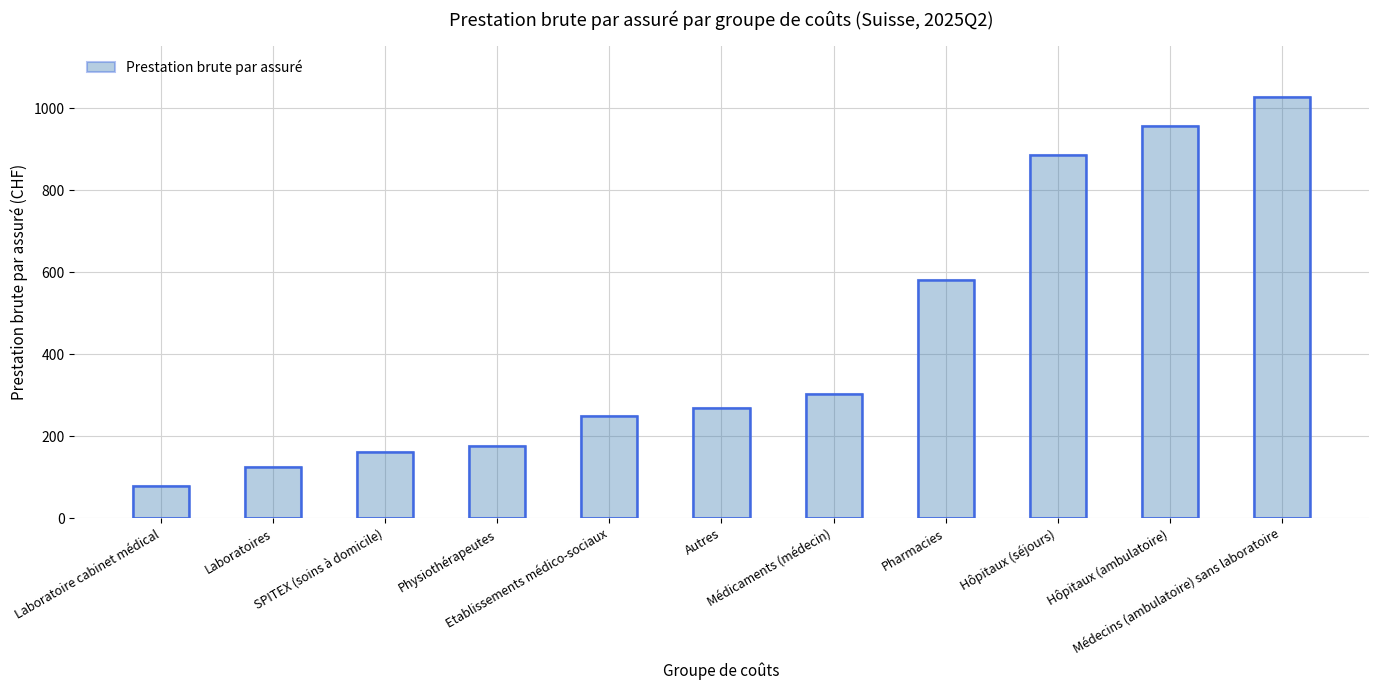

Which label corresponds to the largest value in the chart?

Médecins (ambulatoire) sans laboratoire